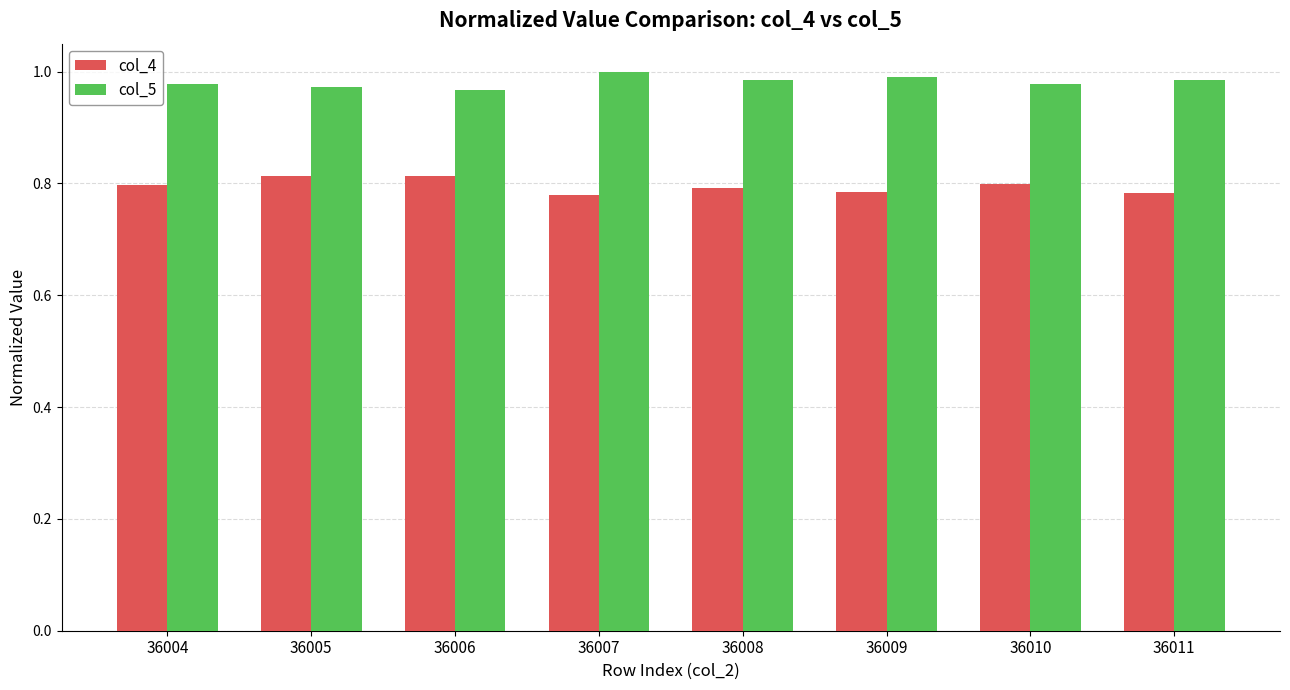

Rank the series by their maximum value, from lowest to highest.

col_4, col_5